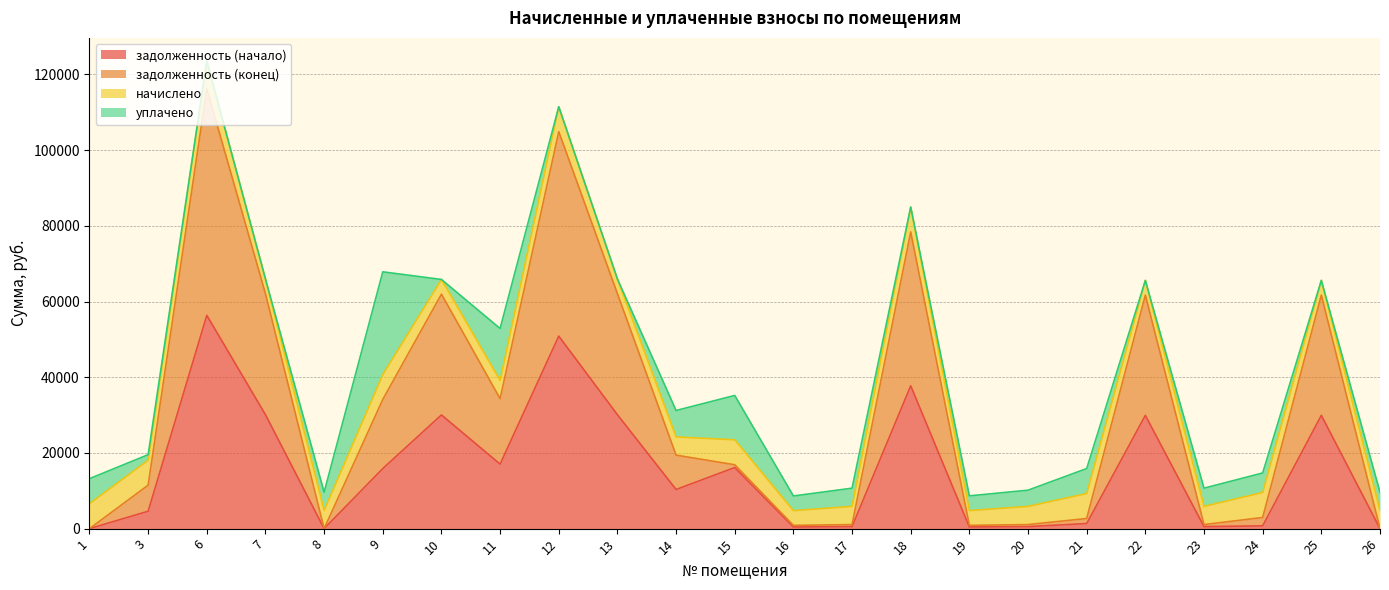

True or false: задолженность (начало) and задолженность (конец) cross at least once.

False